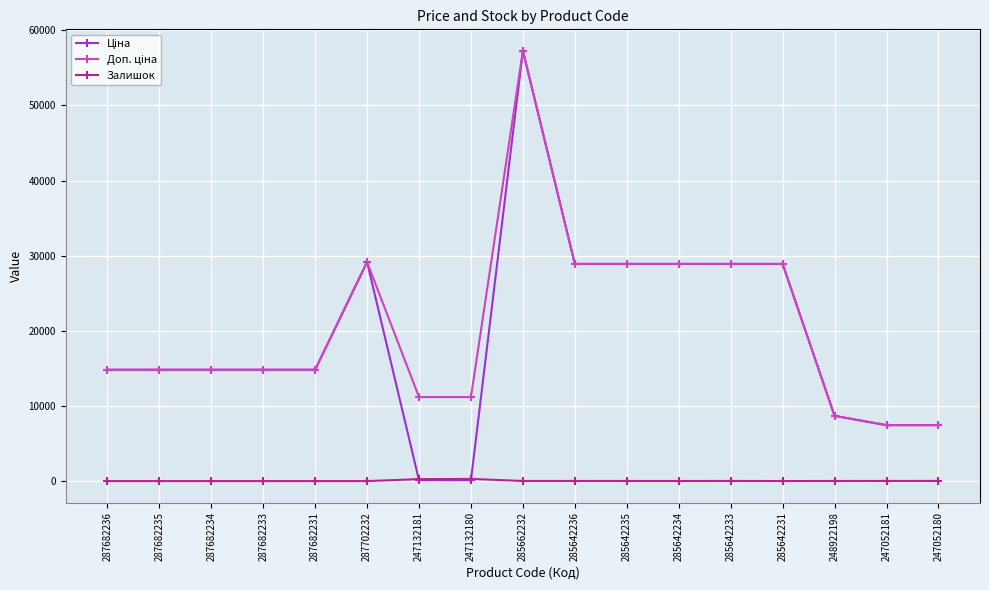

The Залишок series shows 0.0 at 287702232. True or false?

True